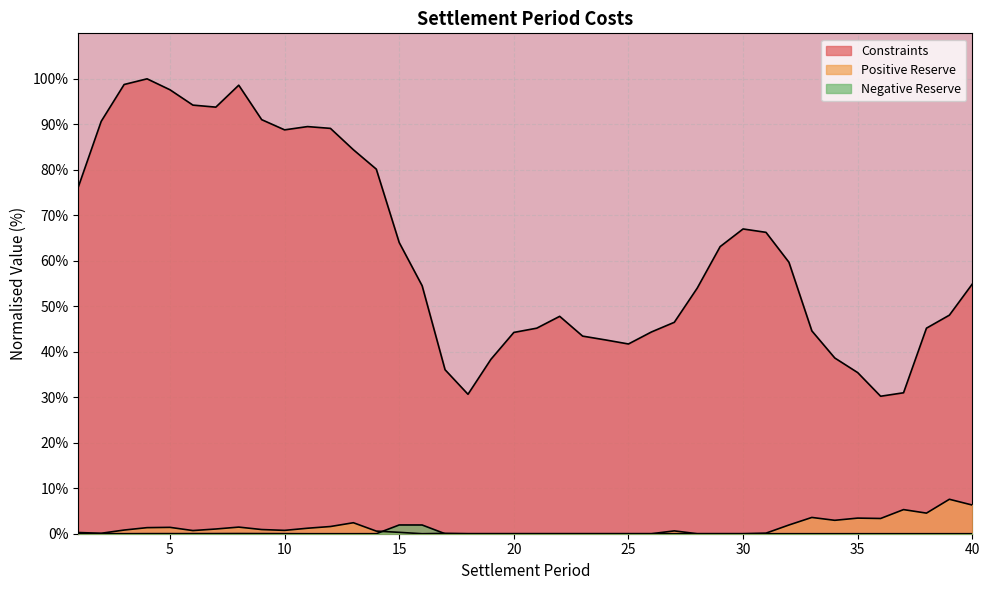

In Constraints, how many points are higher than both neighbors (excluding endpoints)?

5